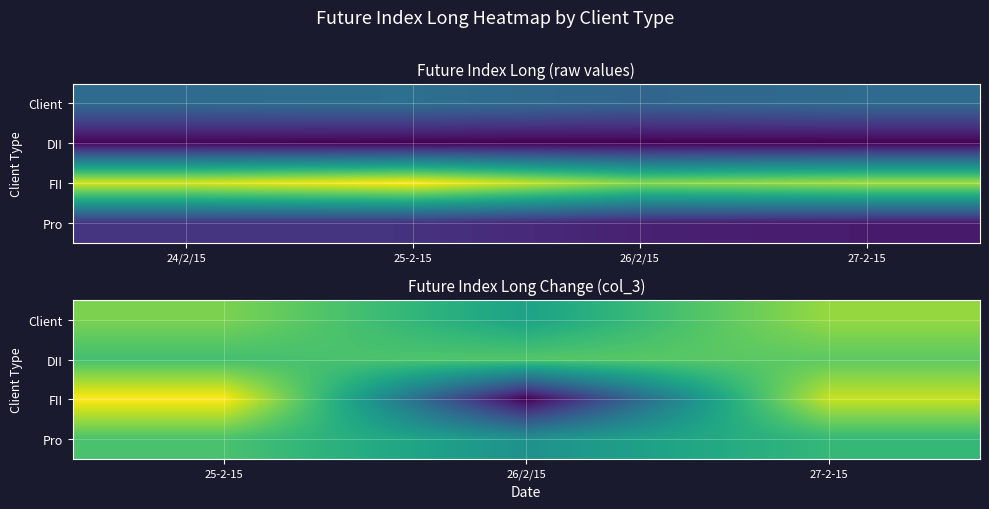

What is the difference between the maximum and minimum values in the DII series?

9807